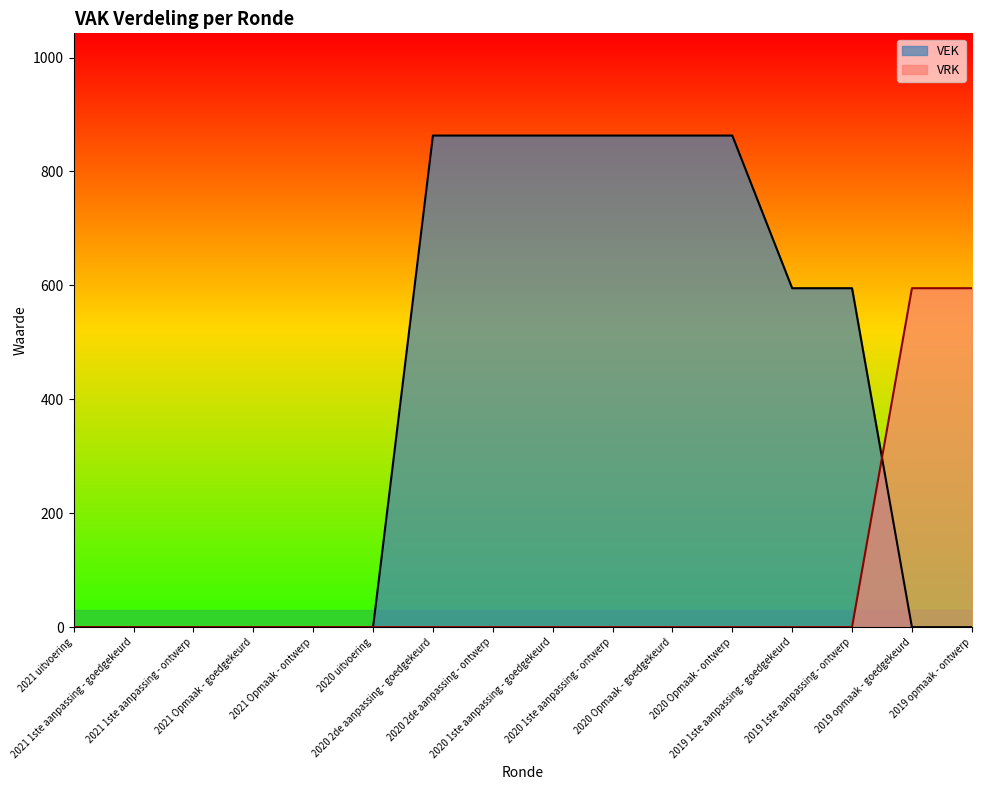

What is the sum of the VRK values at 2019 opmaak - goedgekeurd and 2021 Opmaak - goedgekeurd?

595